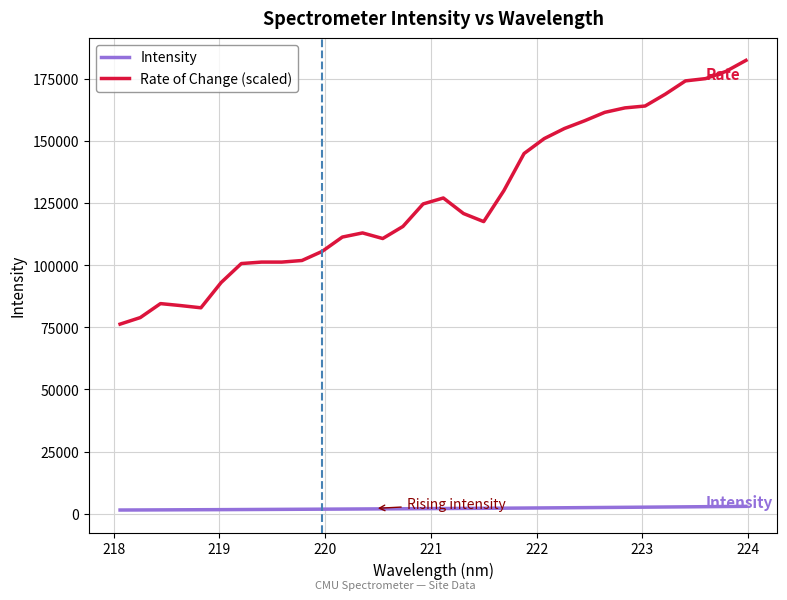

Which series has the largest total across all categories?

Rate of Change (scaled)